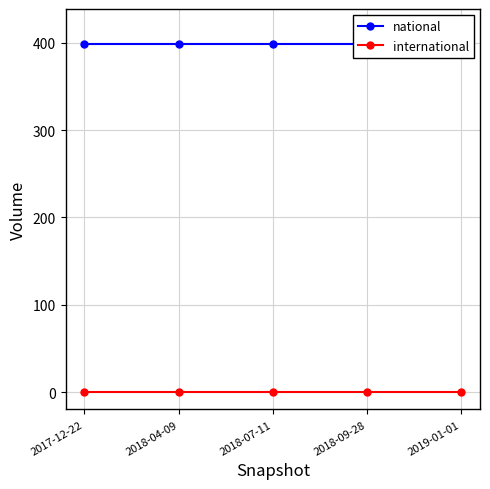

How many distinct data groups are displayed?

2